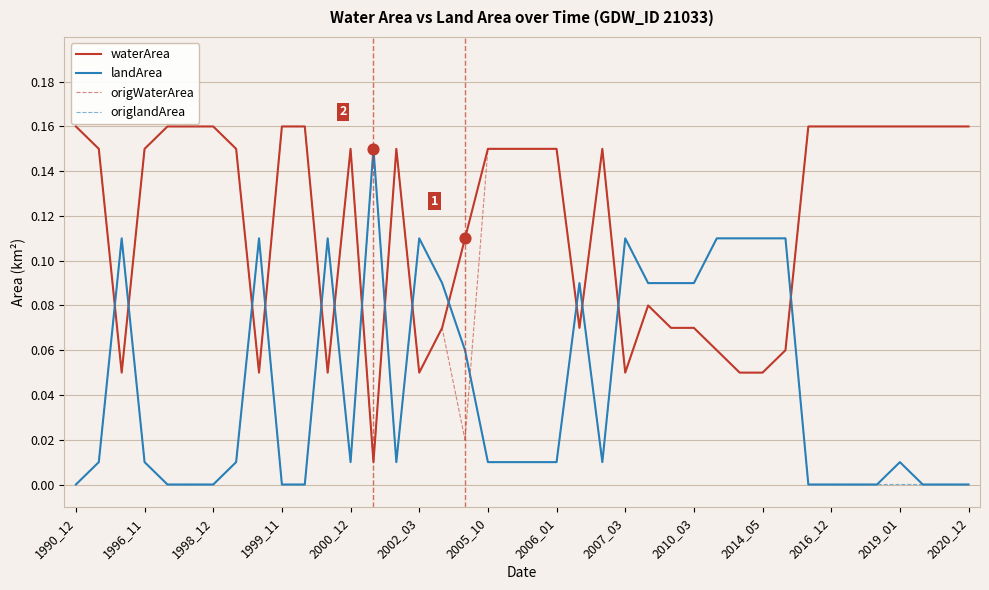

Which series has the largest total across all categories?

waterArea